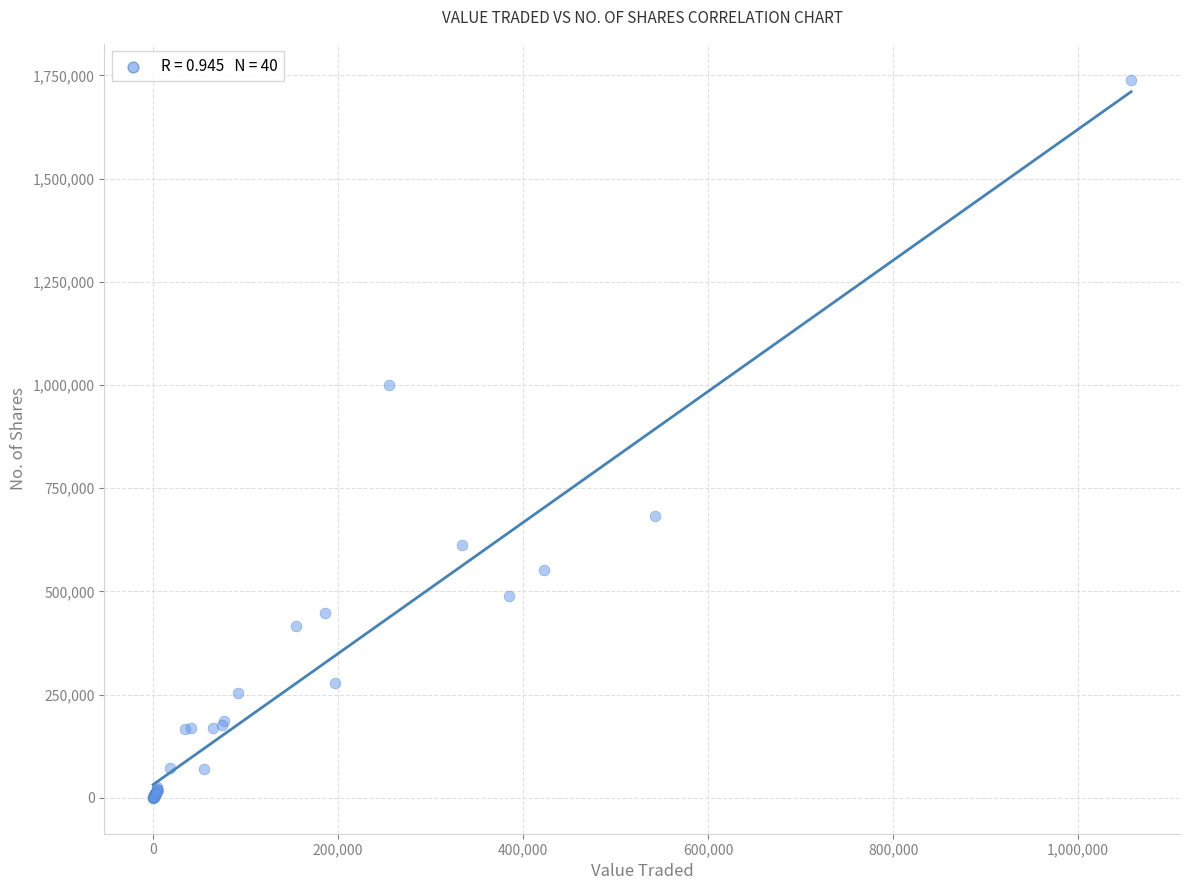

What Y value in the scatter plot is closest to 869889?

1000304